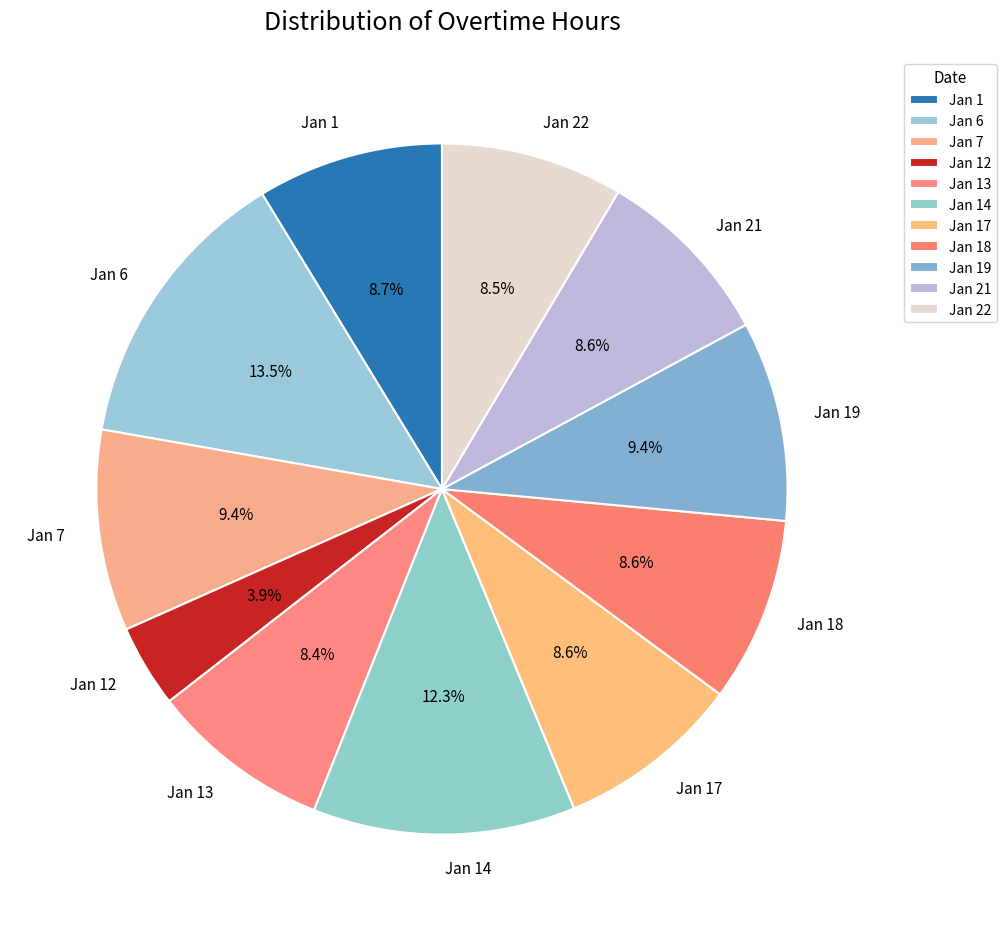

Approximately how many times larger is the value at Jan 12 compared to Jan 19?

0.4